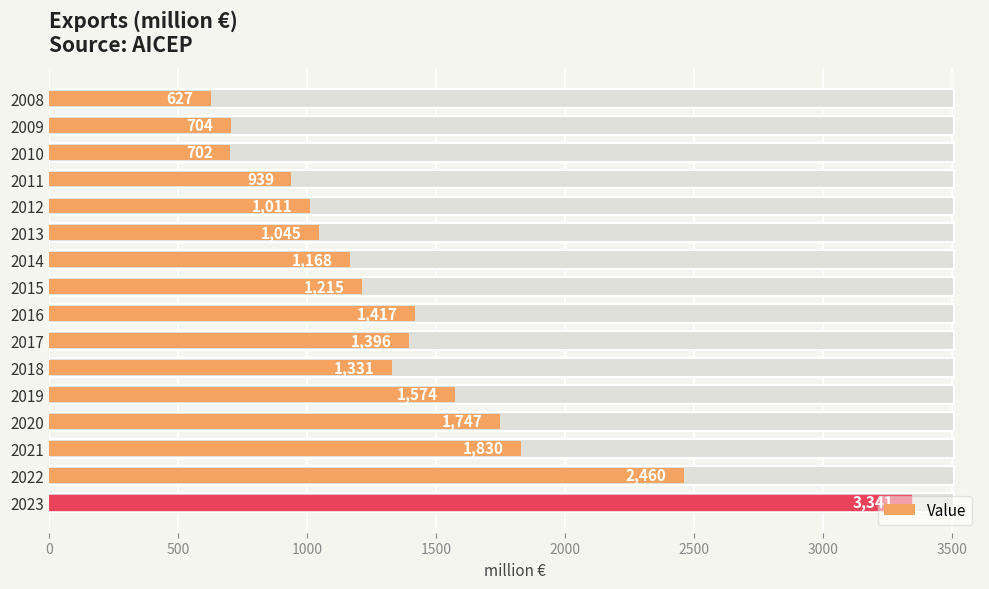

Are the bars grouped side by side (vs. stacked)?

No